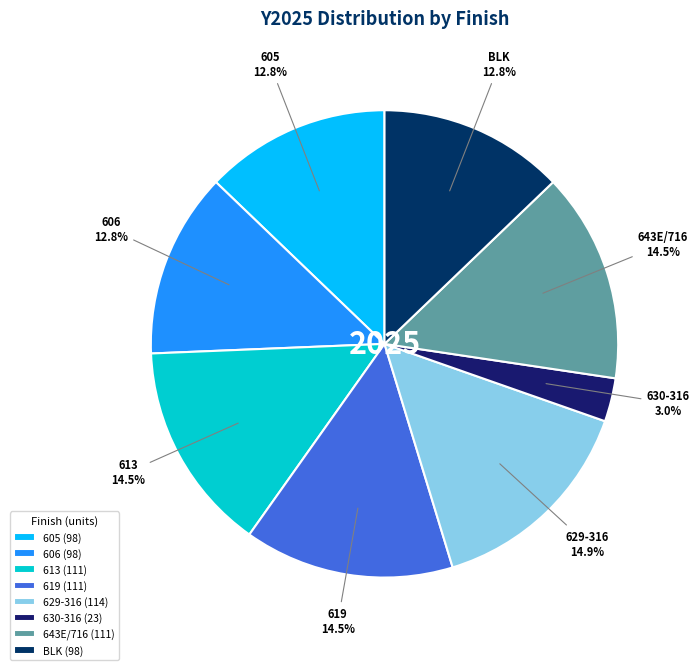

What percentage is the 605 slice, to the nearest percent?

13%